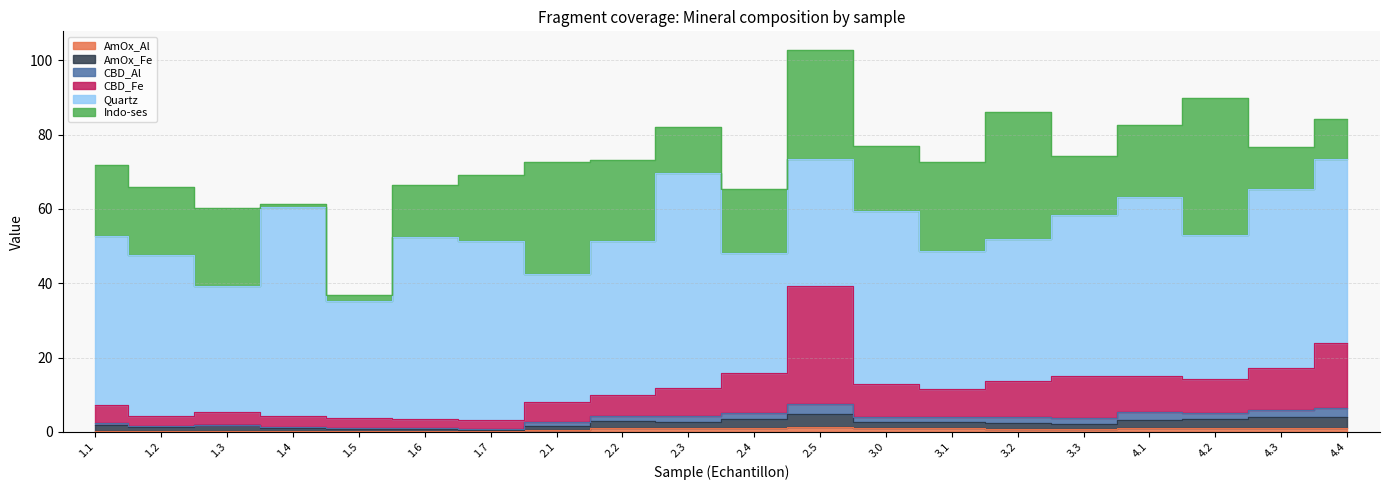

What is the maximum value for Quartz?

57.8